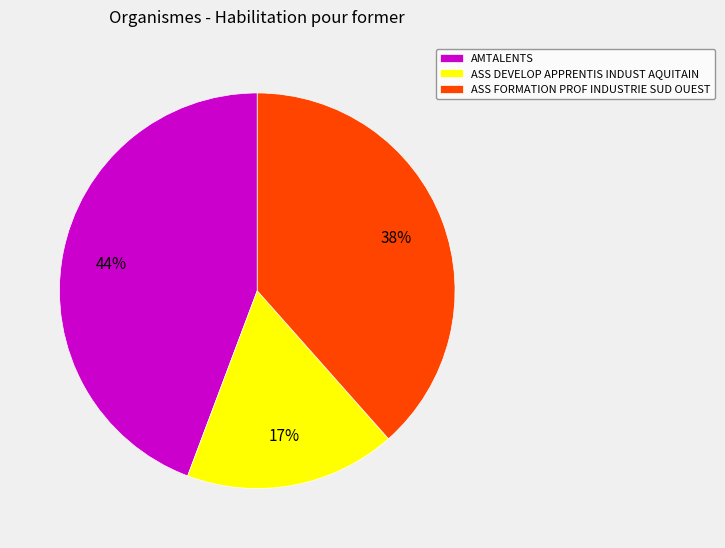

Do ASS FORMATION PROF INDUSTRIE SUD OUEST and AMTALENTS together represent more than half of the pie?

Yes